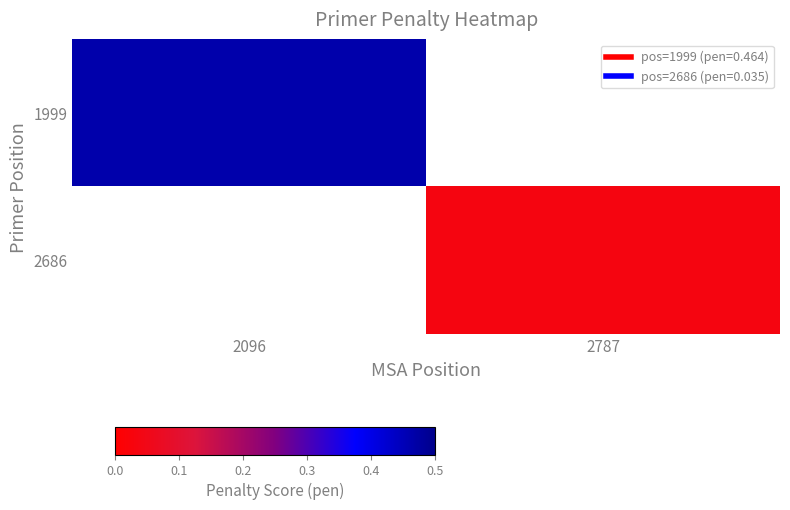

Rank the series by their average value, from highest to lowest.

1999, 2686